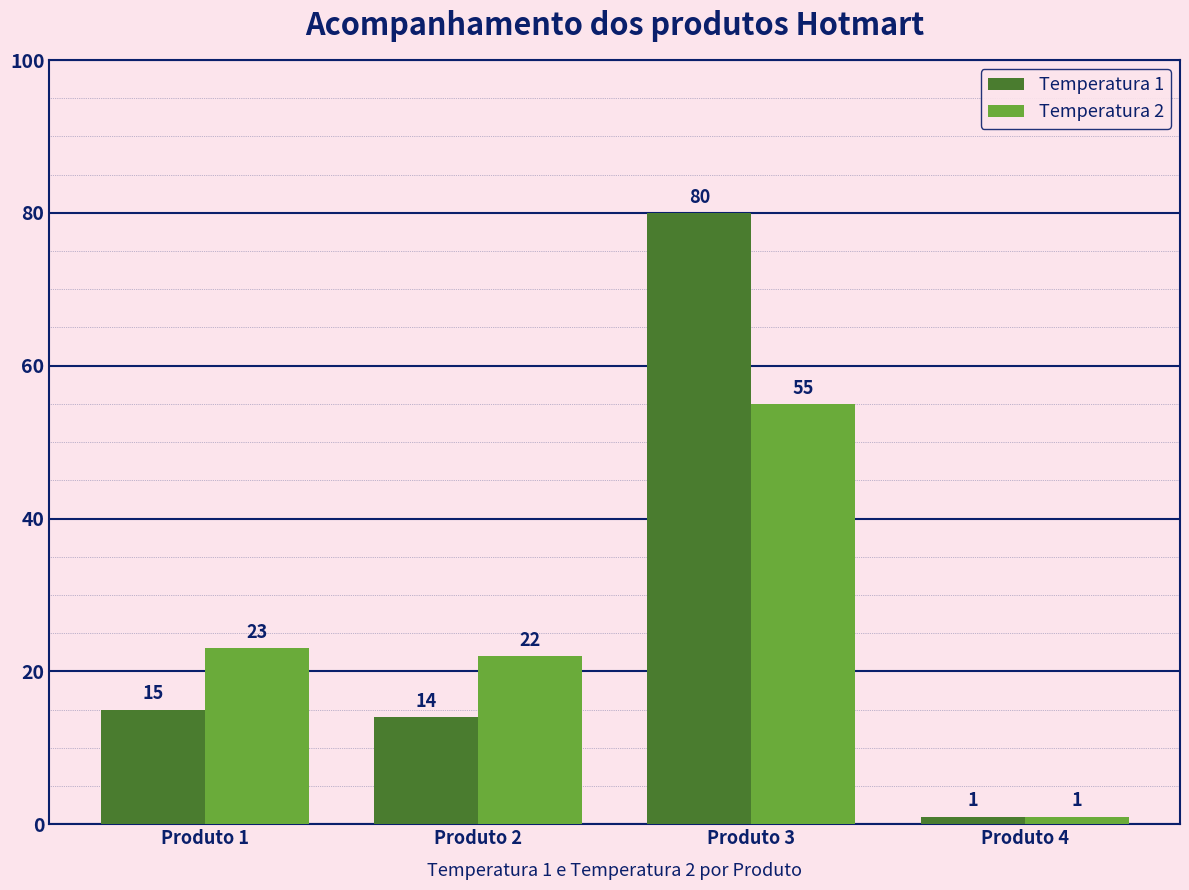

Count the number of data series in this chart.

2